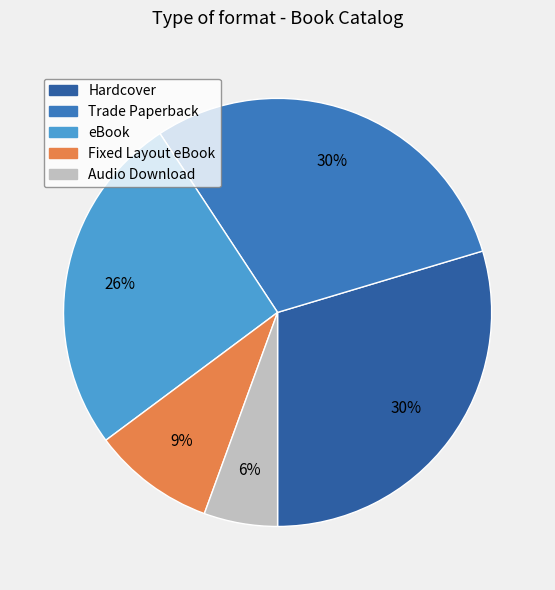

Is Audio Download the majority of the pie?

No